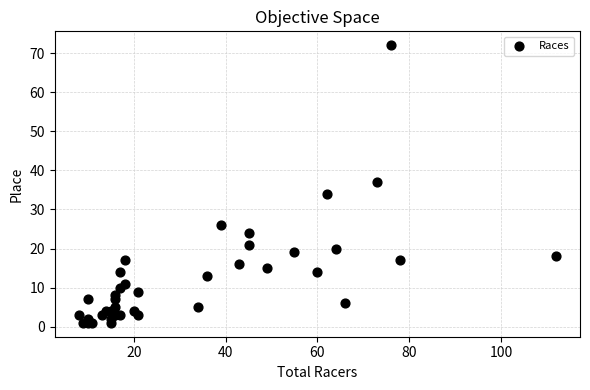

What Y value in the scatter plot is closest to 36?

37